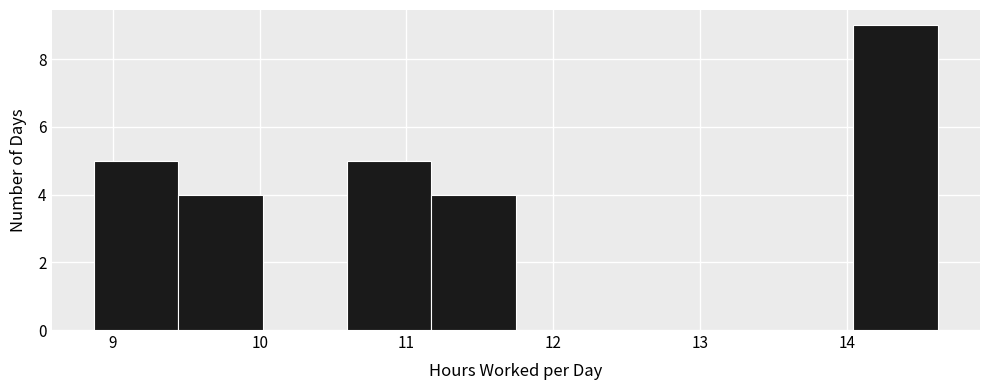

How tall is the bar that spans 8.9 to 9.4 on the x-axis? Neither the bar edges nor the heights are printed on the chart, so give them approximately, as read against the axes.

5